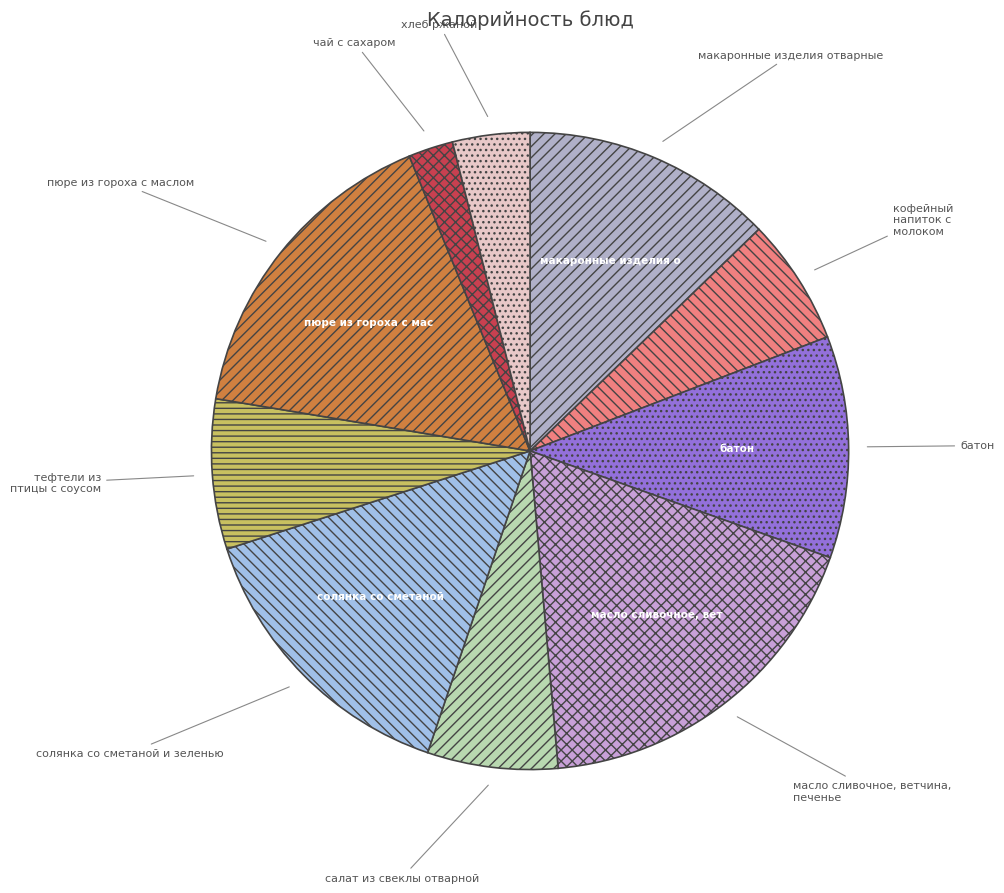

Is the sum of батон and масло сливочное, ветчина, печенье greater than half?

No